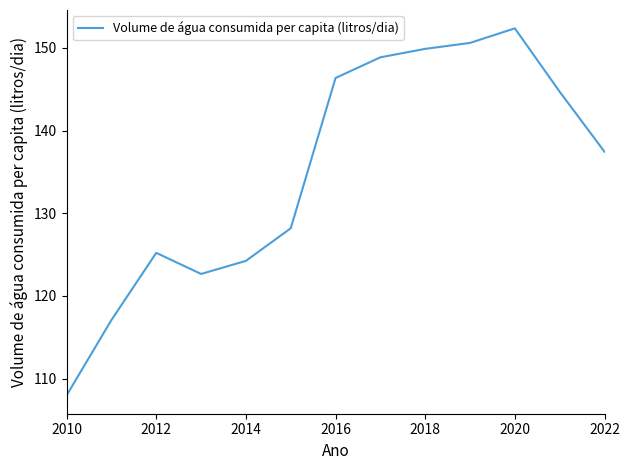

What is the smallest value displayed?

108.0